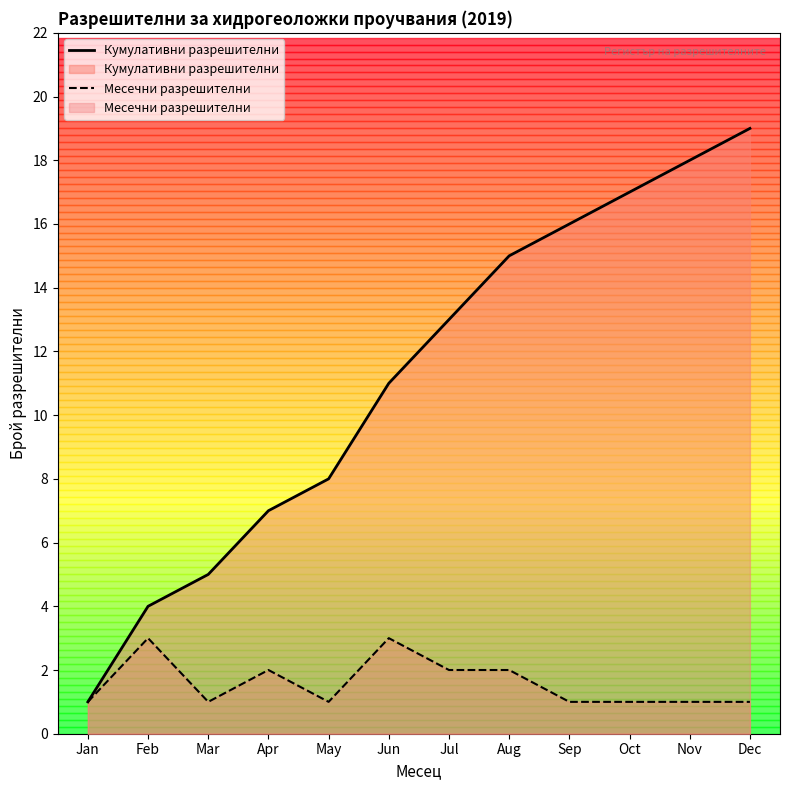

Where is Кумулативни разрешителни nearest to the value 10?

Jun